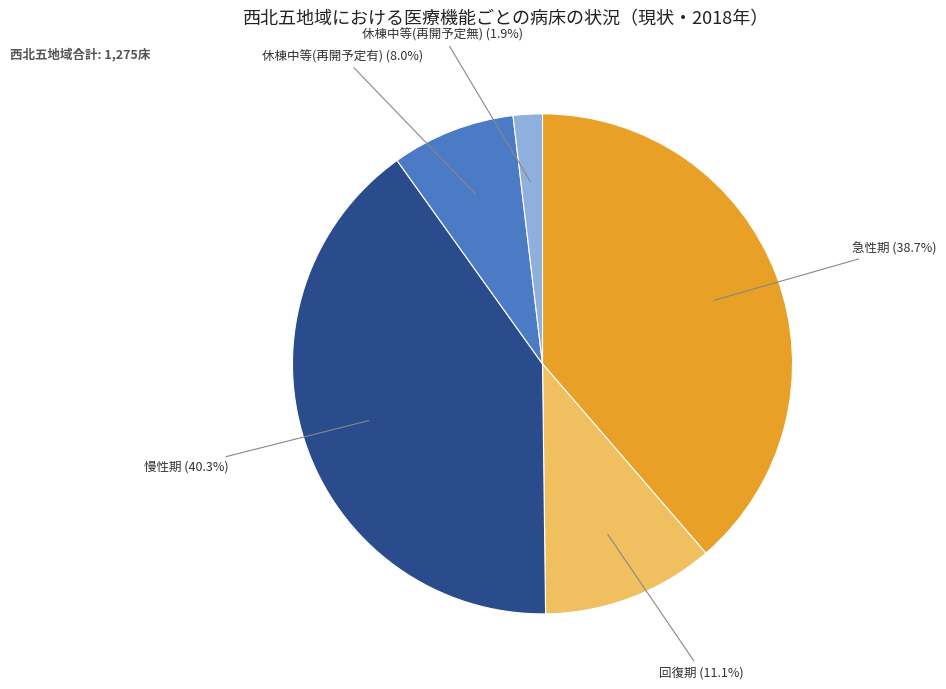

Is there a majority slice in this chart?

No